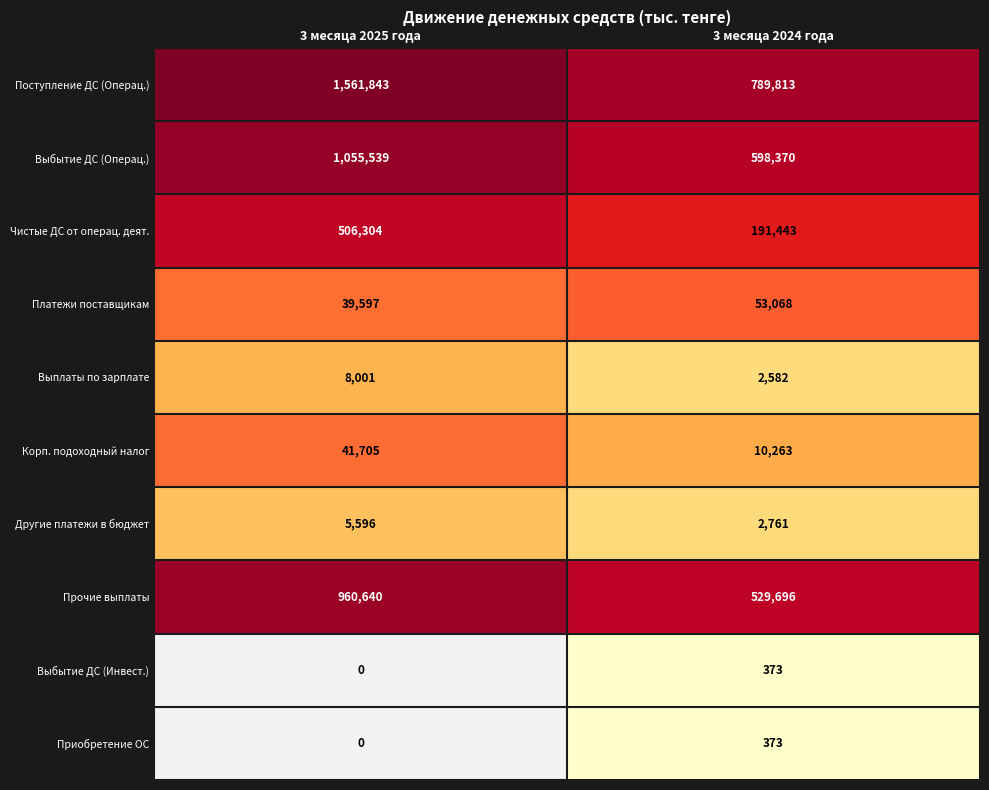

List the labels in order of Выплаты по зарплате value, smallest first.

3 месяца 2024 года, 3 месяца 2025 года